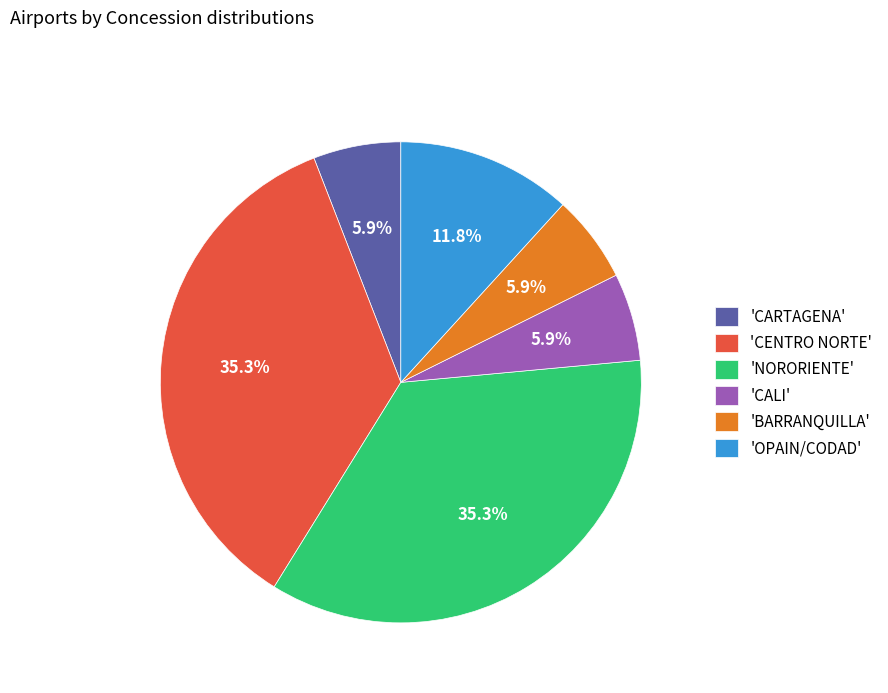

What is the ratio of the value at 'OPAIN/CODAD' to the value at 'CALI'?

2.0